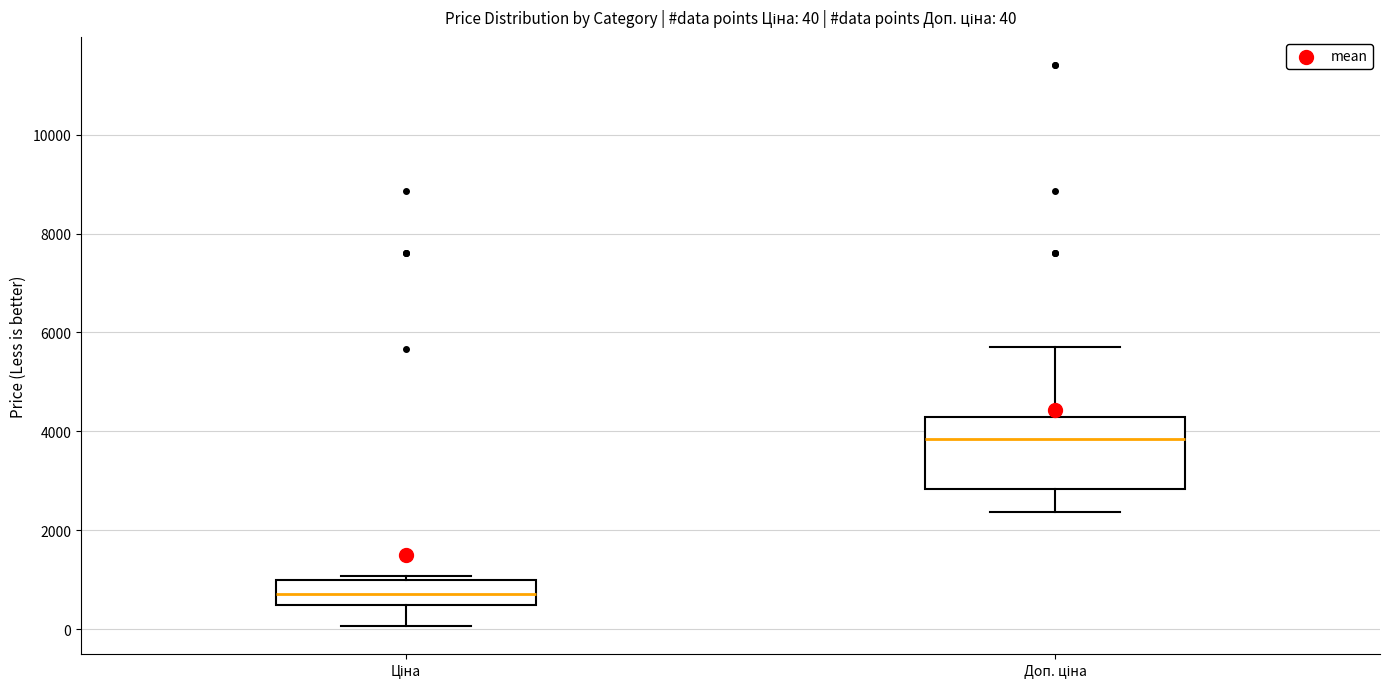

Which box has the lowest median line?

Ціна